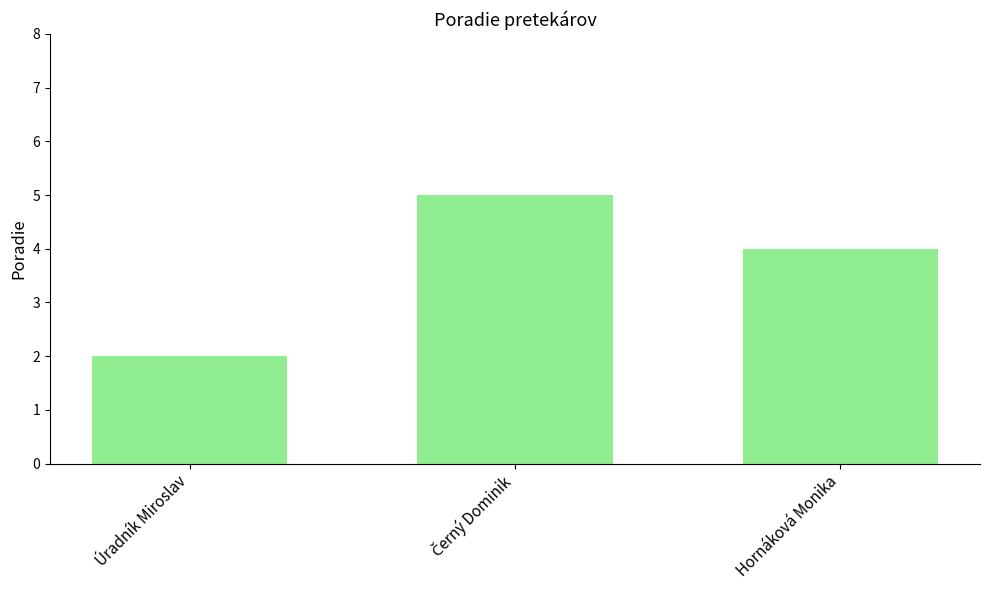

What is the change in value from Úradník Miroslav to Hornáková Monika?

+2